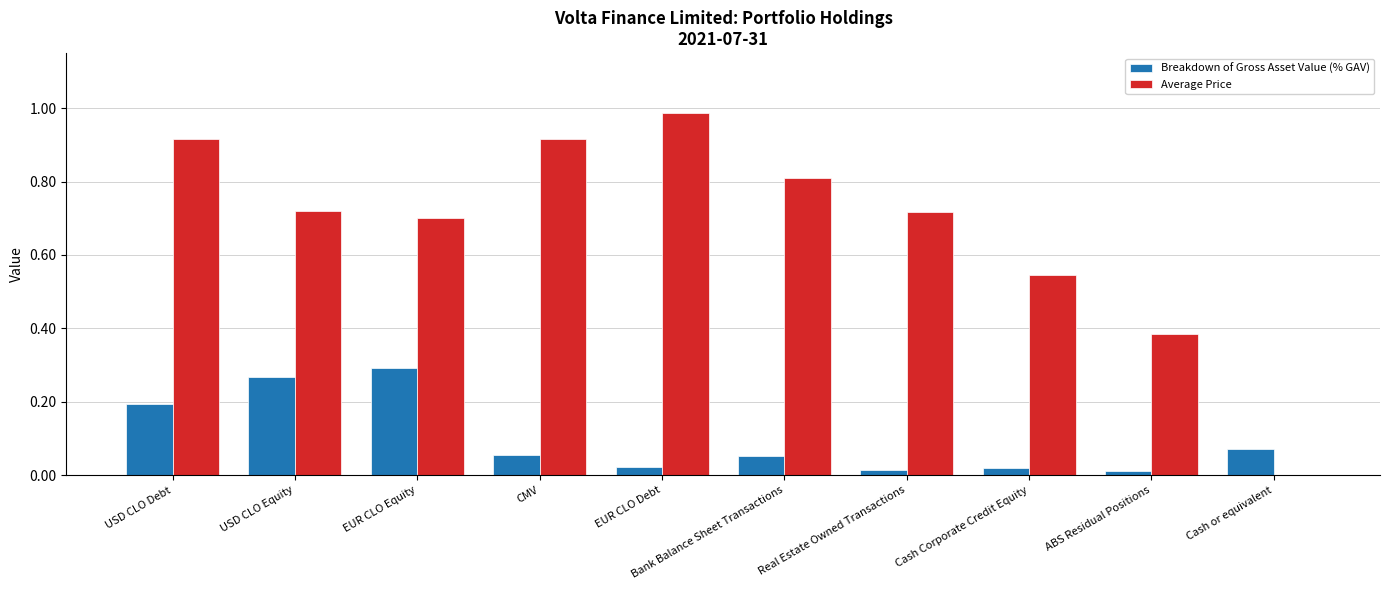

At which category is the sum across all series the highest?

USD CLO Debt